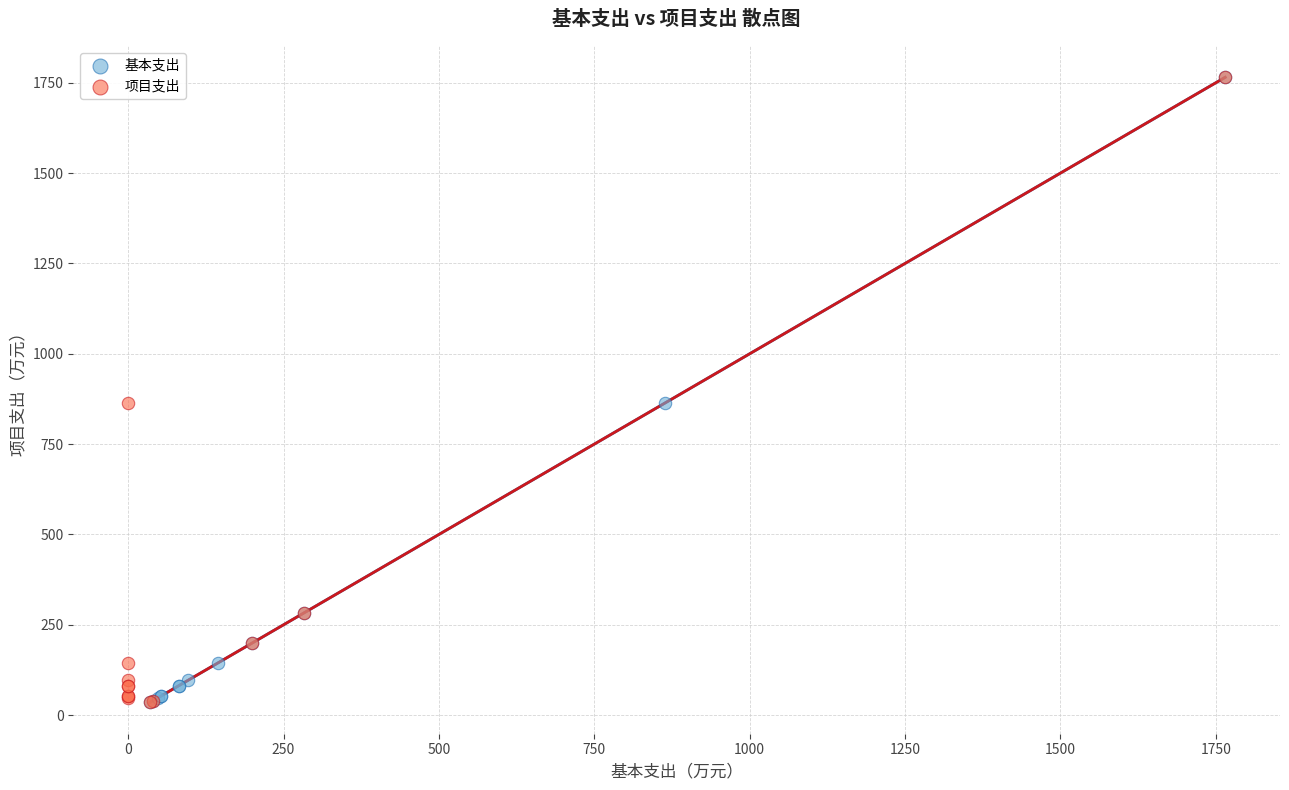

What are all the series names shown in the legend?

基本支出, 项目支出